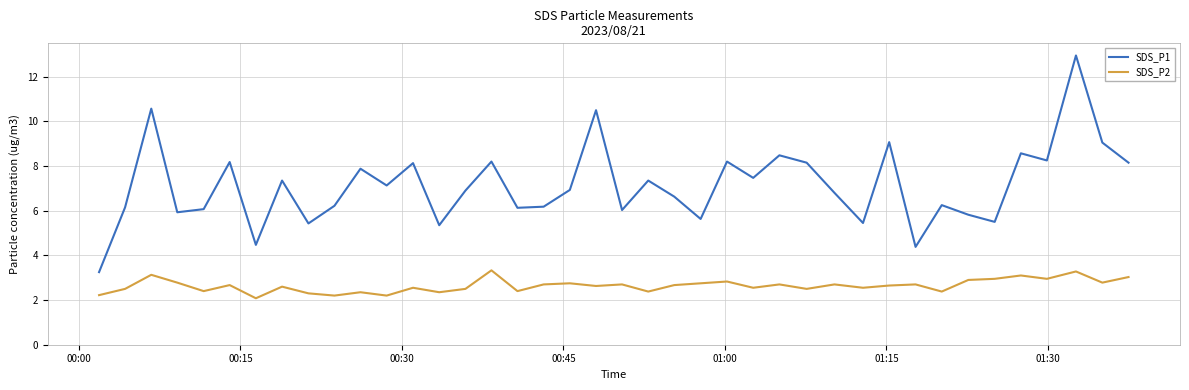

Which series has the largest range (max minus min)?

SDS_P1